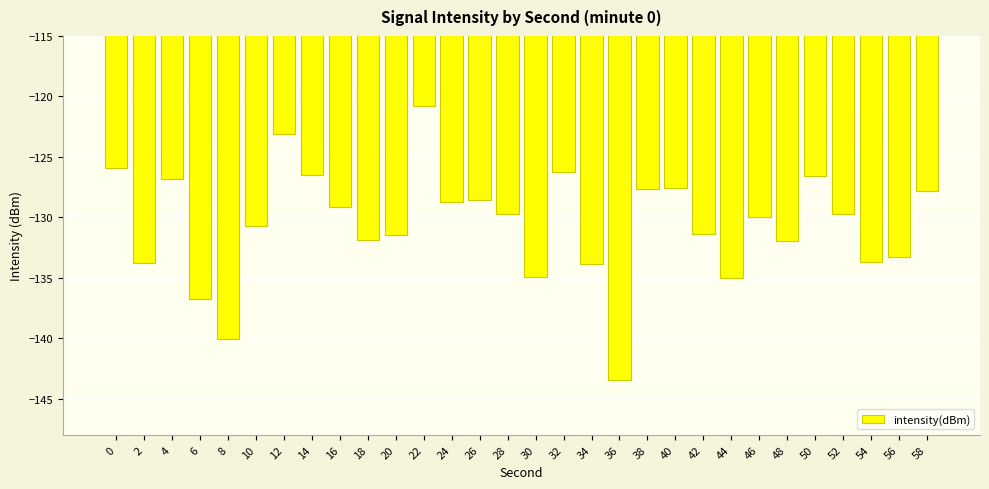

Between 46 and 44, which is larger?

46